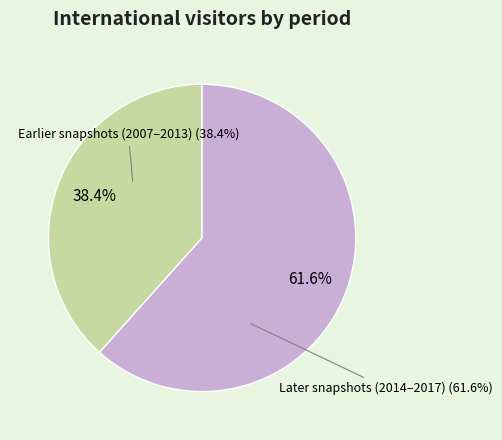

Do 2016-07-04 and 2012-10-31 together represent more than half of the pie?

No